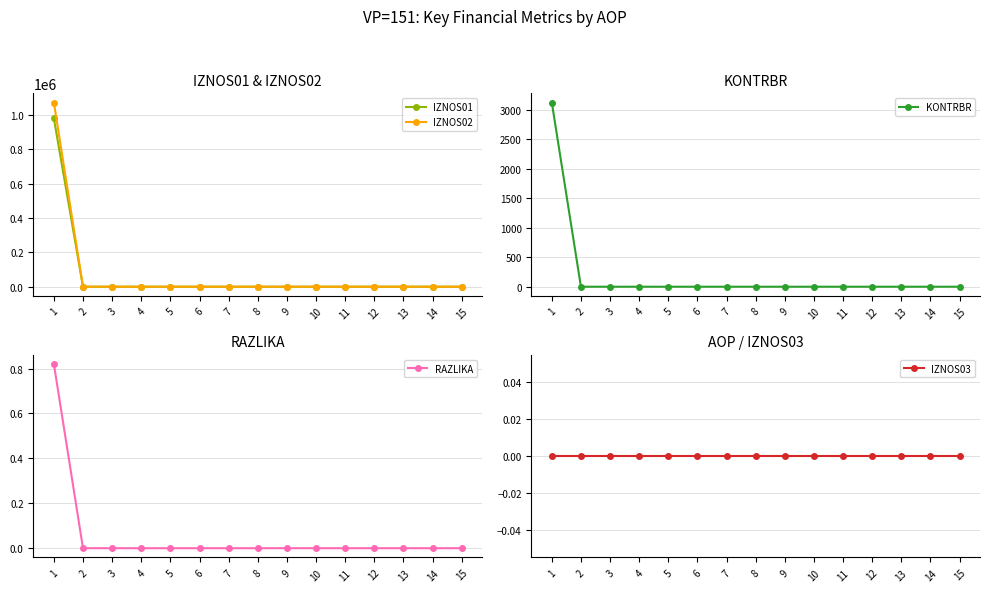

Reading right to left, extract all data points from this chart.

IZNOS01: 15=0.0	14=0.0	13=0.0	12=0.0	11=0.0	10=0.0	9=0.0	8=0.0	7=0.0	6=0.0	5=0.0	4=0.0	3=0.0	2=0.0	1=979371.7
IZNOS02: 15=0.0	14=0.0	13=0.0	12=0.0	11=0.0	10=0.0	9=0.0	8=0.0	7=0.0	6=0.0	5=0.0	4=0.0	3=0.0	2=0.0	1=1071707.5
KONTRBR: 15=0.0	14=0.0	13=0.0	12=0.0	11=0.0	10=0.0	9=0.0	8=0.0	7=0.0	6=0.0	5=0.0	4=0.0	3=0.0	2=0.0	1=3122.8
RAZLIKA: 15=0.0	14=0.0	13=0.0	12=0.0	11=0.0	10=0.0	9=0.0	8=0.0	7=0.0	6=0.0	5=0.0	4=0.0	3=0.0	2=0.0	1=0.8
IZNOS03: 15=0.0	14=0.0	13=0.0	12=0.0	11=0.0	10=0.0	9=0.0	8=0.0	7=0.0	6=0.0	5=0.0	4=0.0	3=0.0	2=0.0	1=0.0